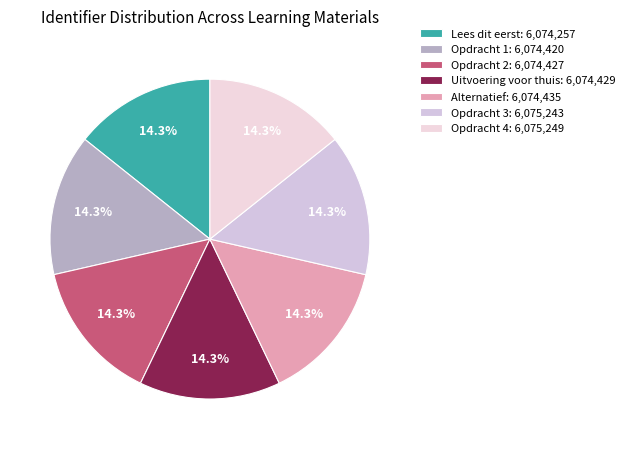

What percentage is the Uitvoering voor thuis slice, to the nearest percent?

14%